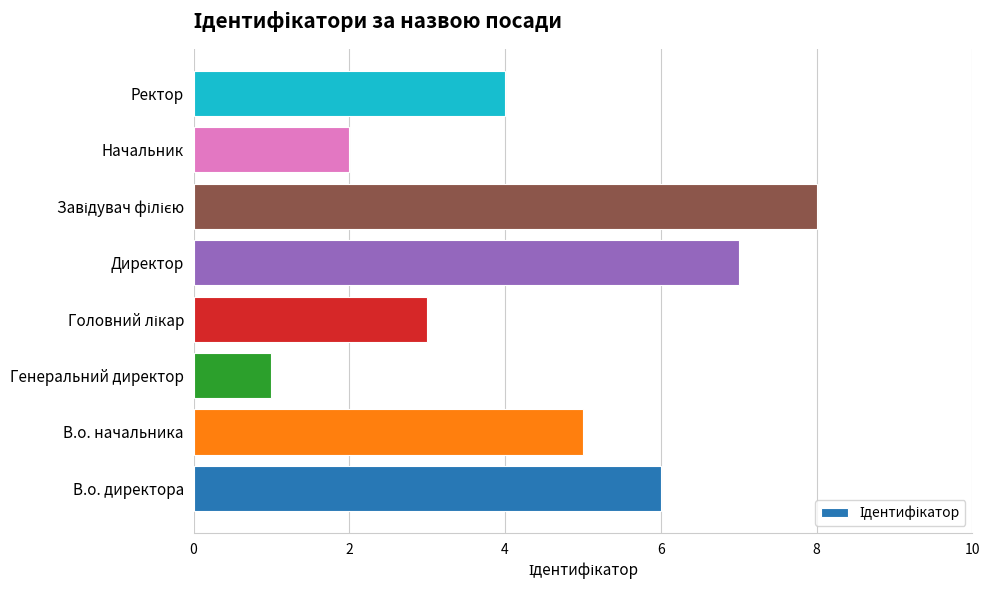

What is the sum of all values?

36